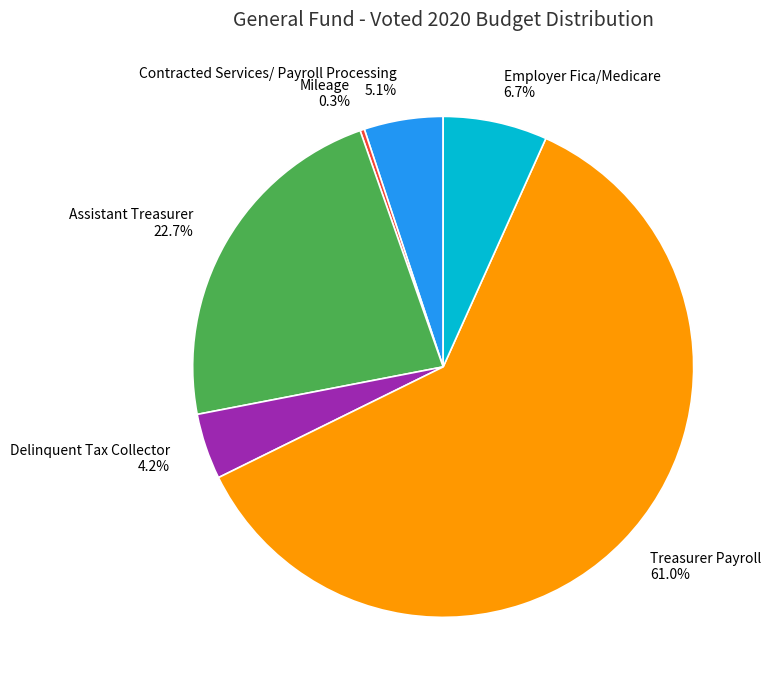

Rank the categories by value from lowest to highest.

Mileage, Delinquent Tax Collector, Contracted Services/ Payroll Processing, Employer Fica/Medicare, Assistant Treasurer, Treasurer Payroll